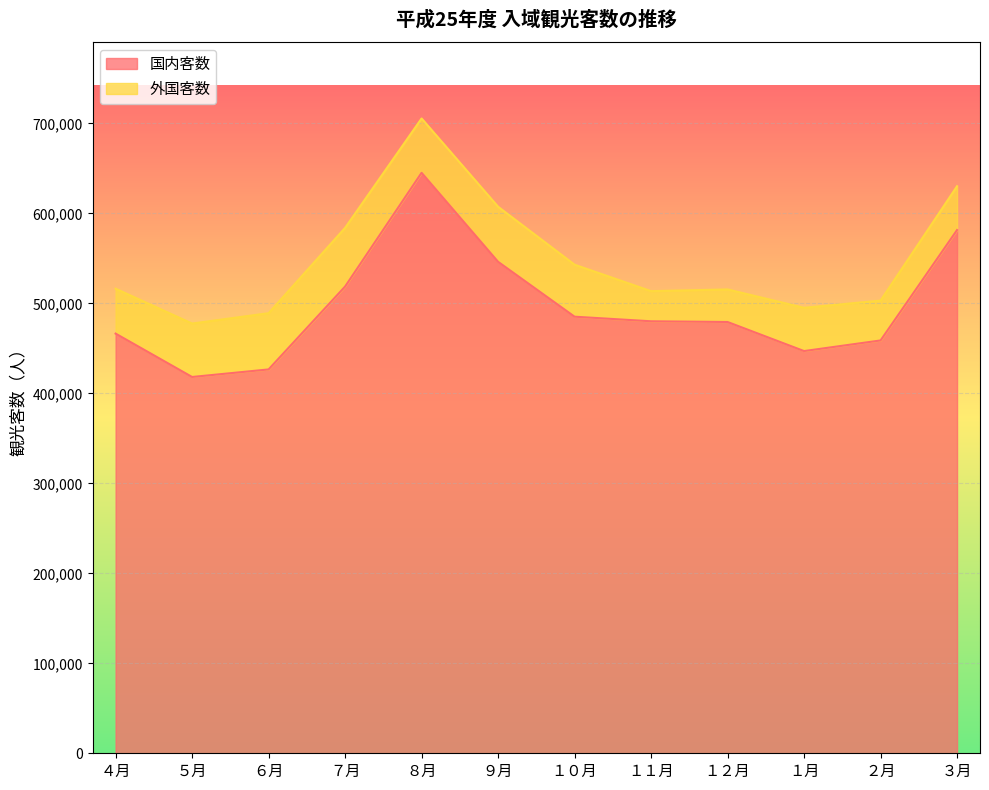

List the labels in order of value, smallest first.

５月, ６月, １月, ２月, ４月, １２月, １１月, １０月, ７月, ９月, ３月, ８月